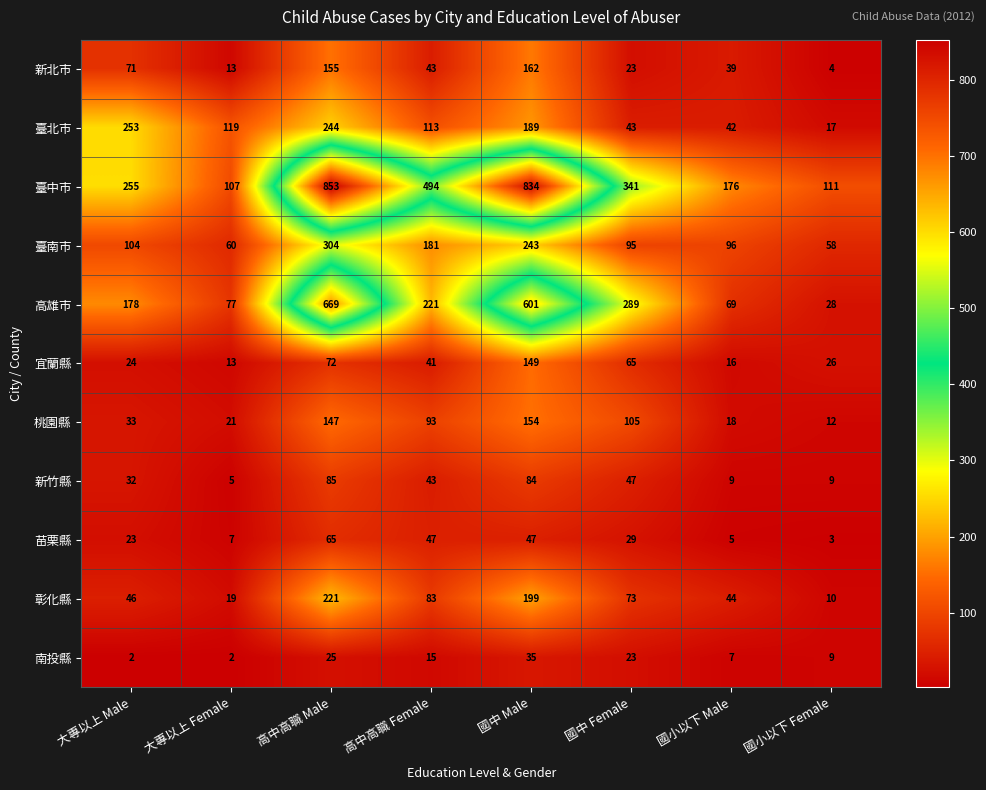

What value does the 苗栗縣 series have at 國小以下 Female?

3